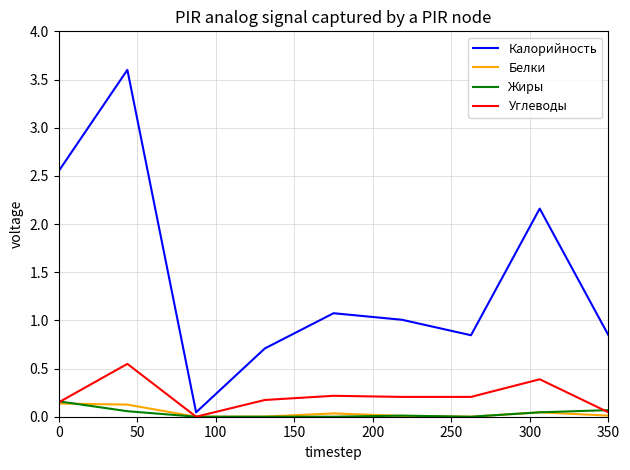

Is the value of Белки at 350 greater than the value of Углеводы at 0?

No